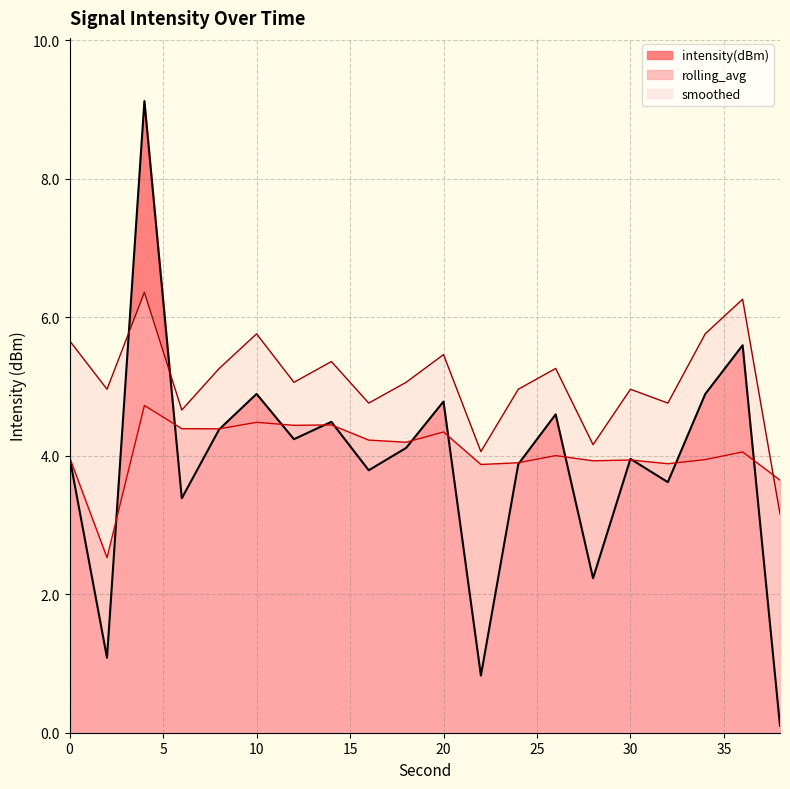

At which label is rolling_avg closest to 3?

2